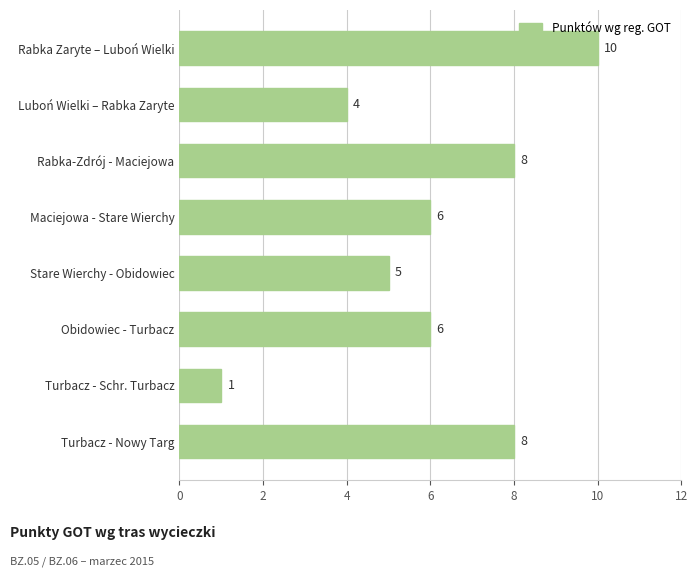

What position from the top is Stare Wierchy - Obidowiec?

5